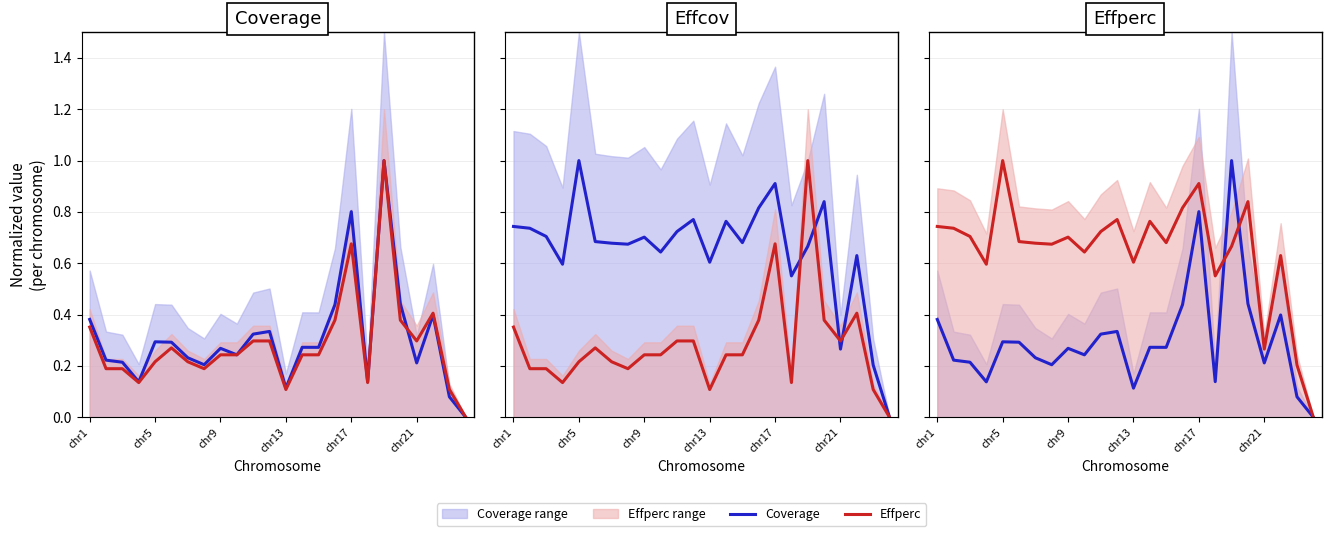

Between which two adjacent categories do Coverage and Effperc first intersect?

17 and 18